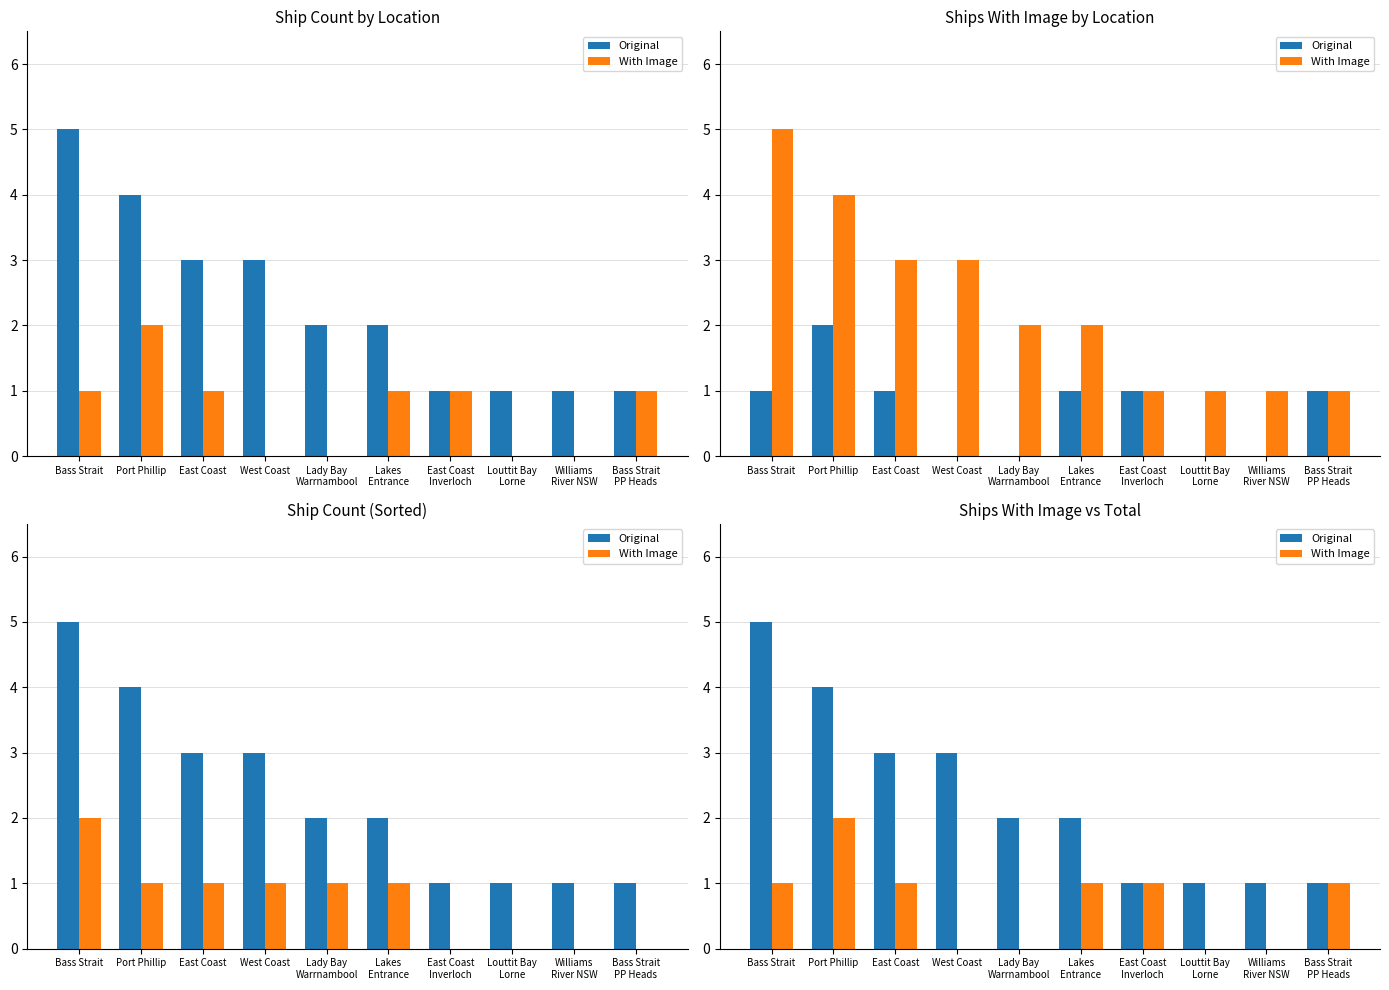

At which label does With Image first exceed 1?

Port Phillip